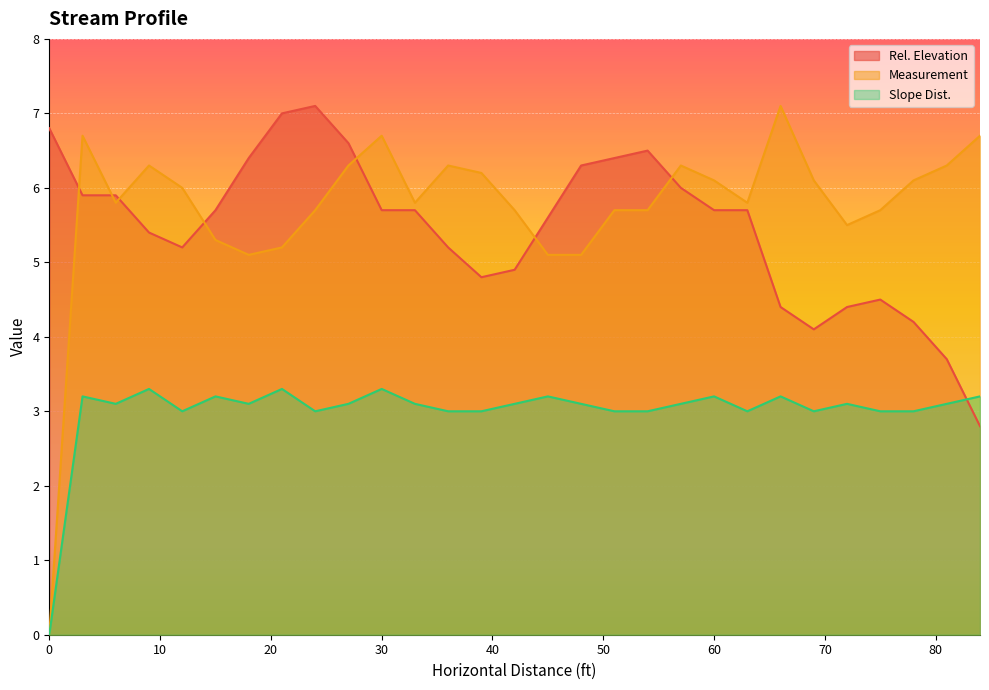

How many lines are shown in the chart?

3